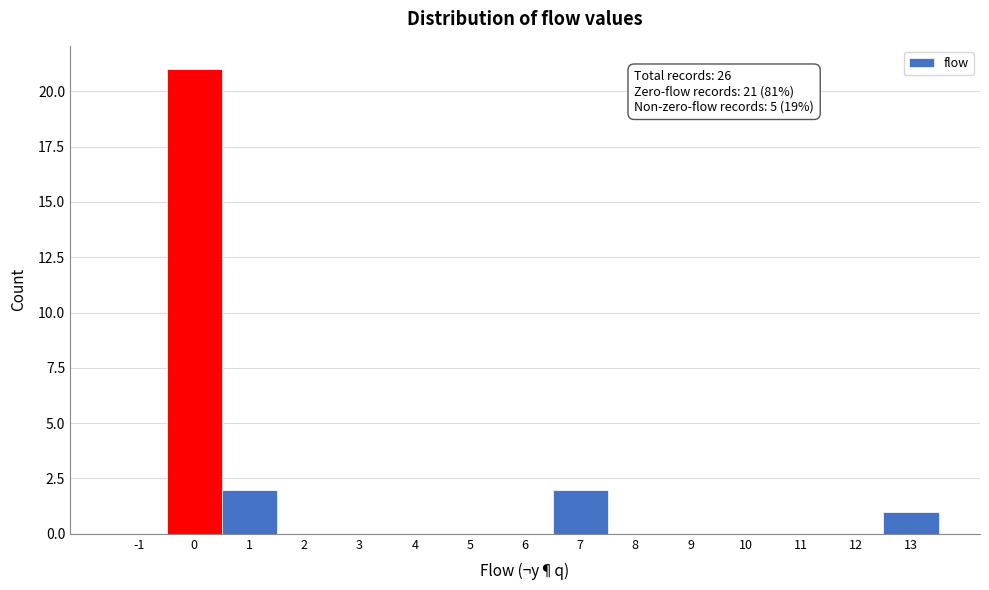

Over which range of the x-axis is the bar tallest?

-0.5 to 0.5